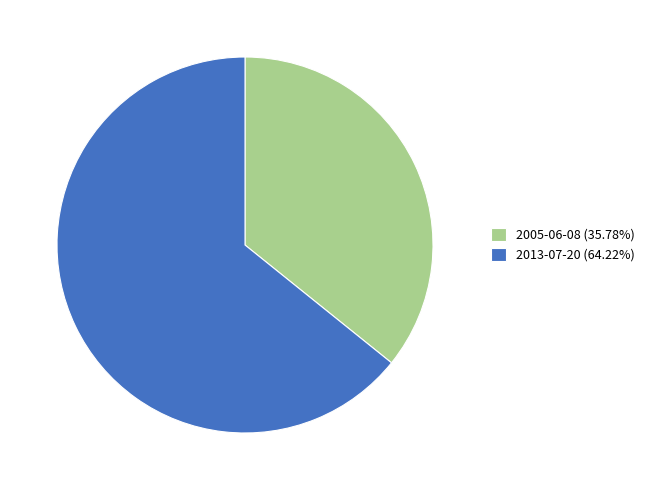

Does 2005-06-08 (35.78%) account for over 50% of the chart?

No